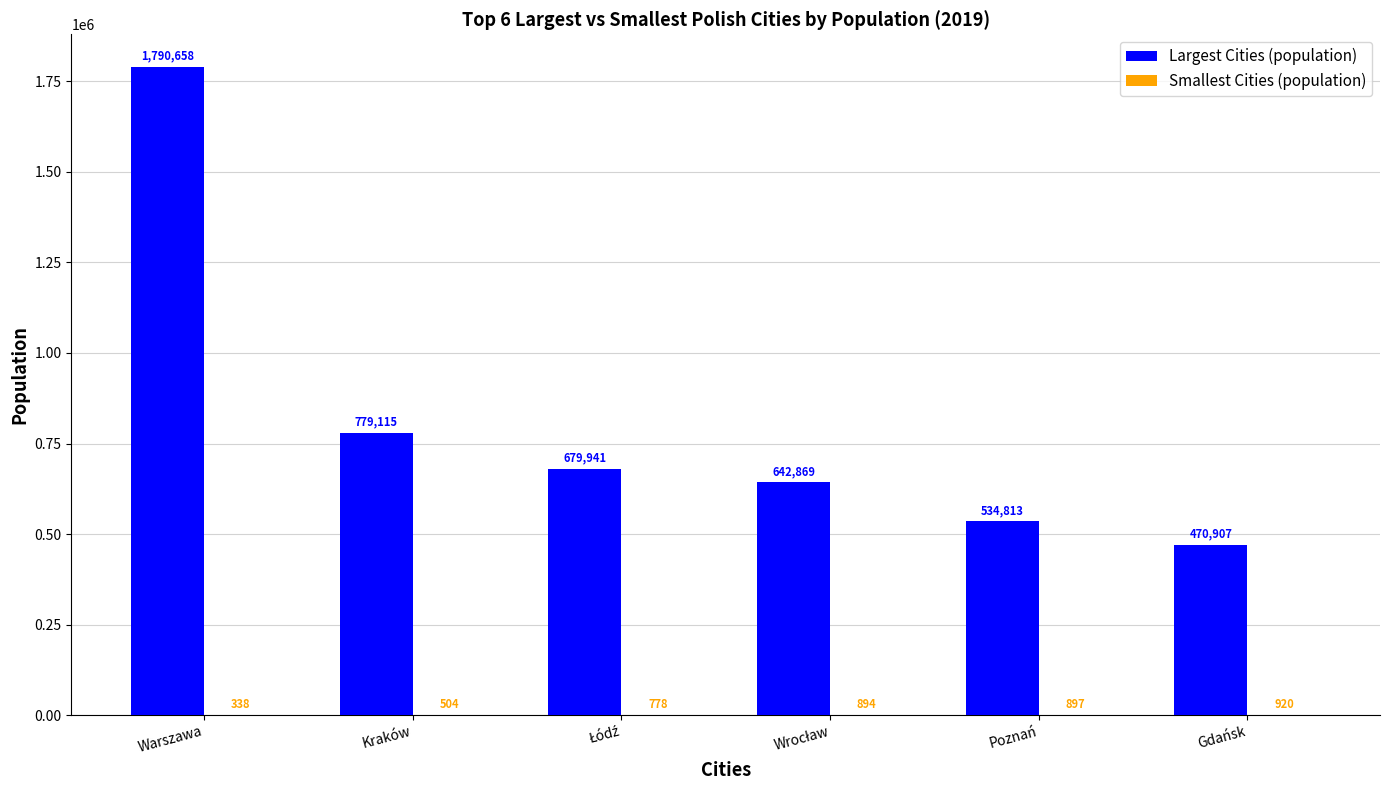

True or false: Largest Cities (population) has a value of 1201331 at Warszawa.

False